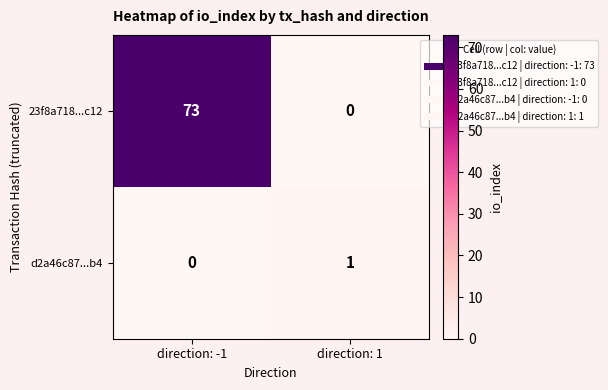

What is the maximum value shown in the chart?

73